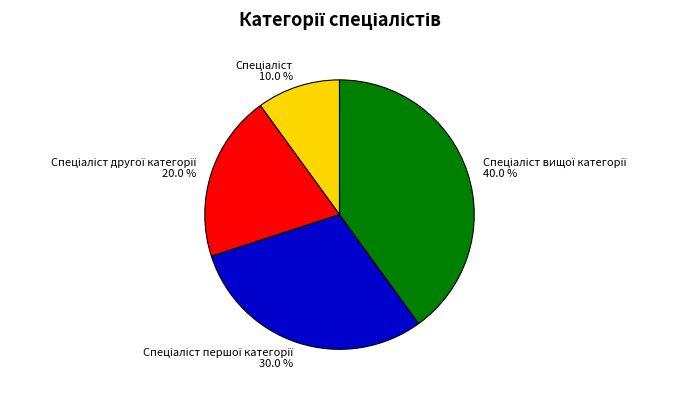

Is there any slice that represents more than half of the pie?

No